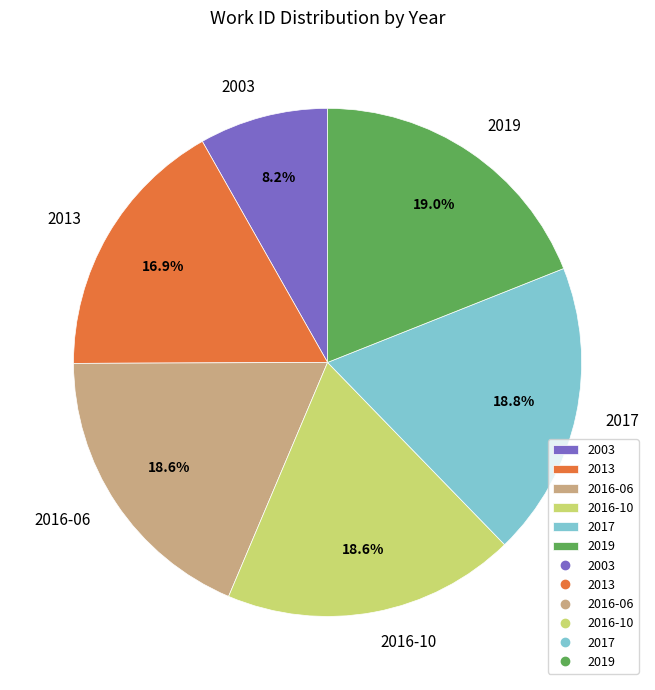

Which has a higher value, 2017 or 2003?

2017